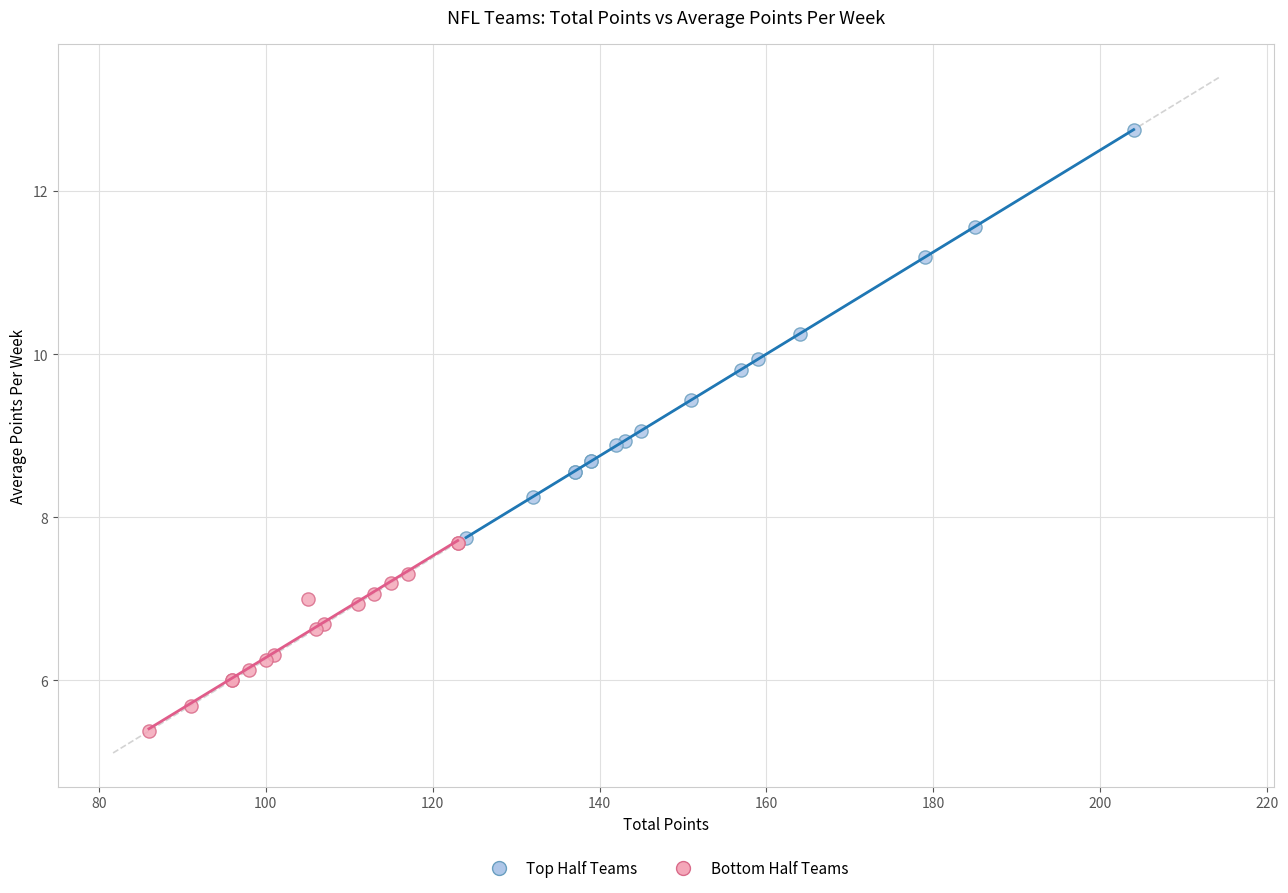

Which series has the largest Y range (max minus min)?

Top Half Teams